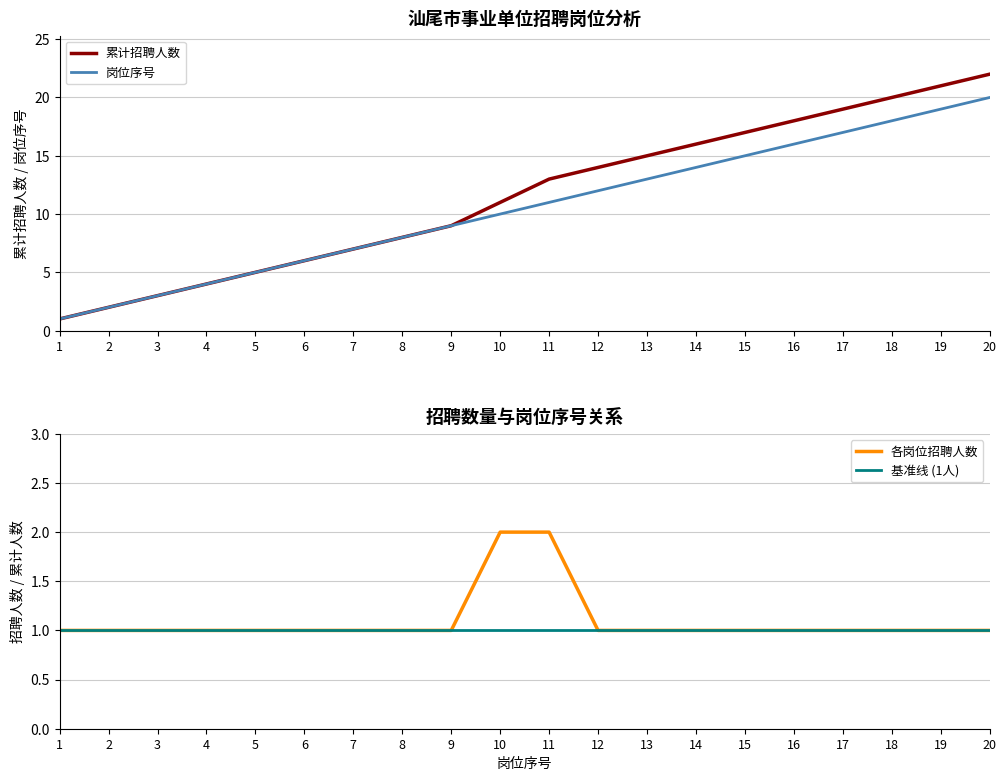

True or false: 岗位序号 and 基准线 (1人) cross at least once.

False